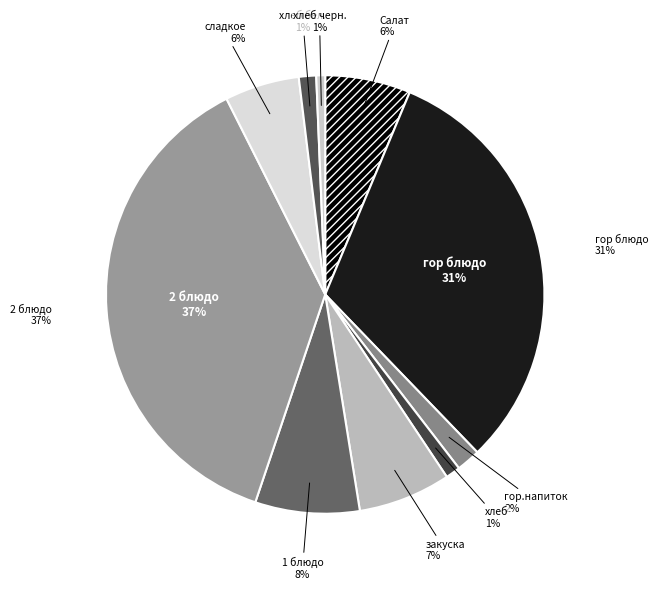

Which category has the smallest portion of the pie?

хлеб черн.